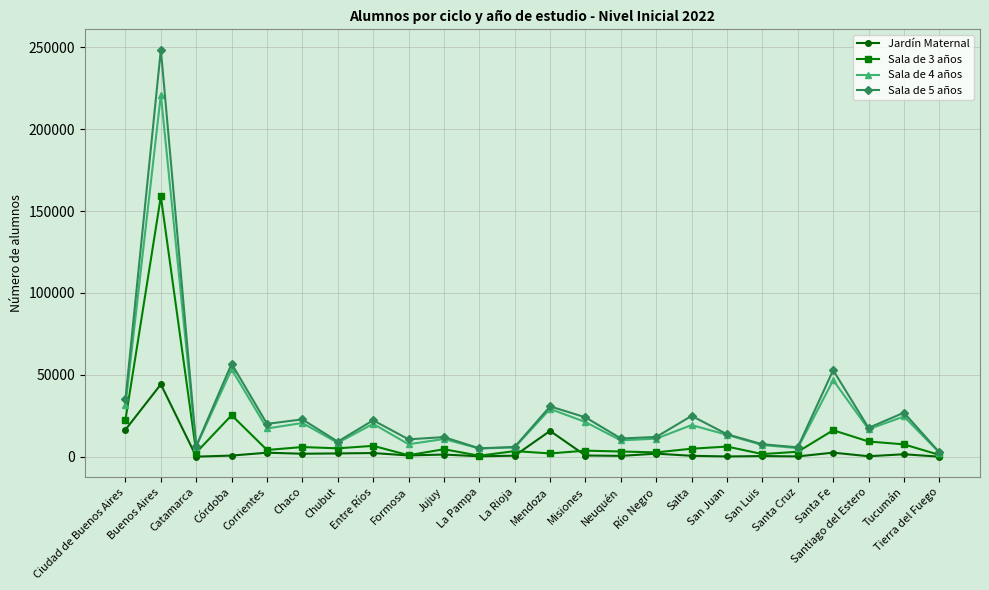

What is the maximum value shown in the chart?

248478